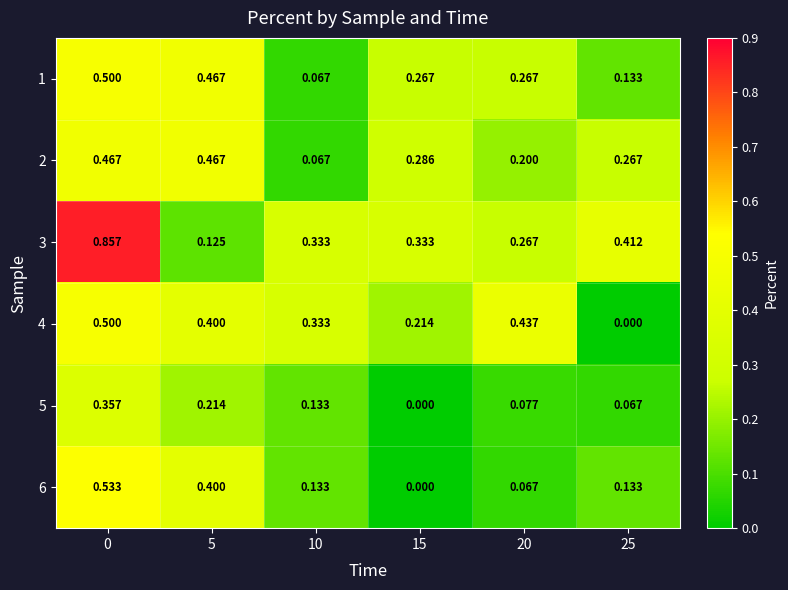

Is the value of 4 at 15 greater than the value of 3 at 25?

No